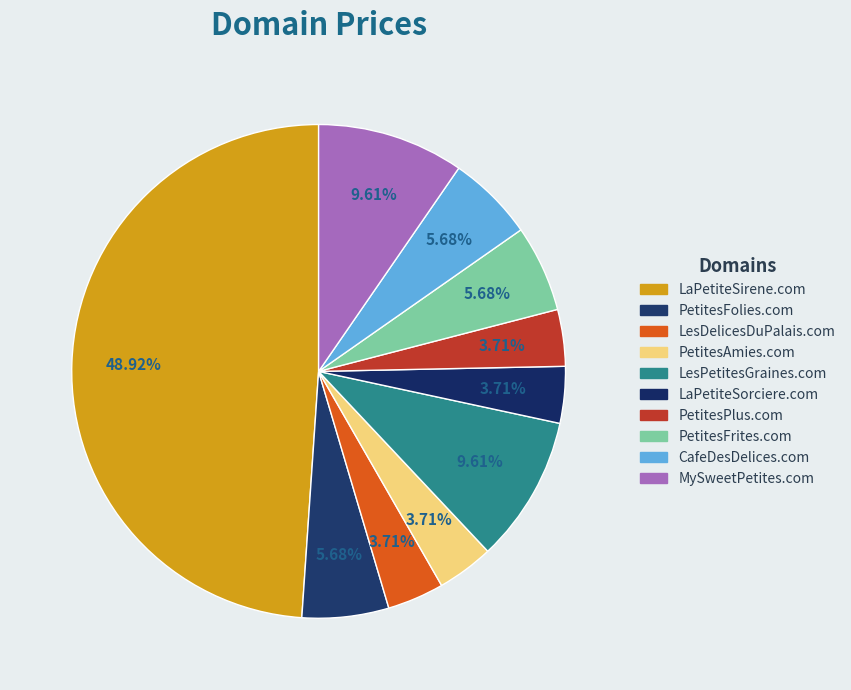

Rank the categories by value from highest to lowest.

LaPetiteSirene.com, LesPetitesGraines.com, MySweetPetites.com, PetitesFolies.com, PetitesFrites.com, CafeDesDelices.com, LesDelicesDuPalais.com, PetitesAmies.com, LaPetiteSorciere.com, PetitesPlus.com